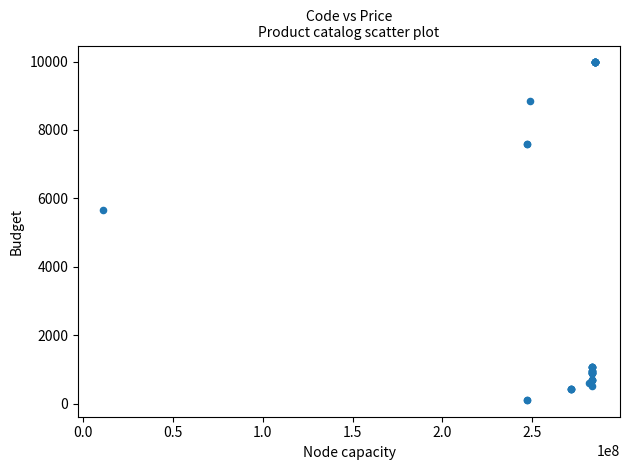

What Y value in the scatter plot is closest to 5044?

5673.8